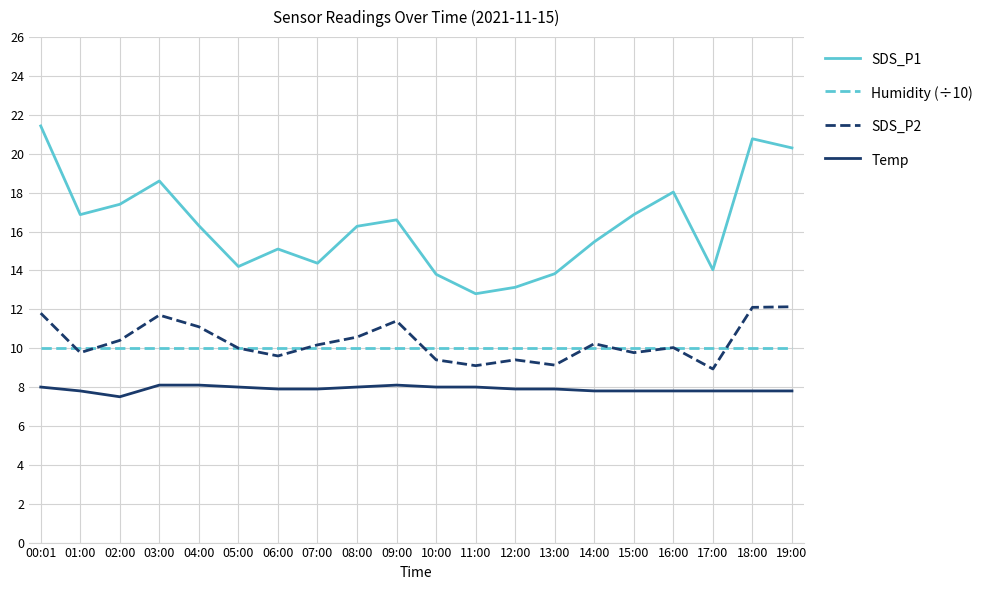

What is the difference between the highest and lowest values at 19:00?

12.5